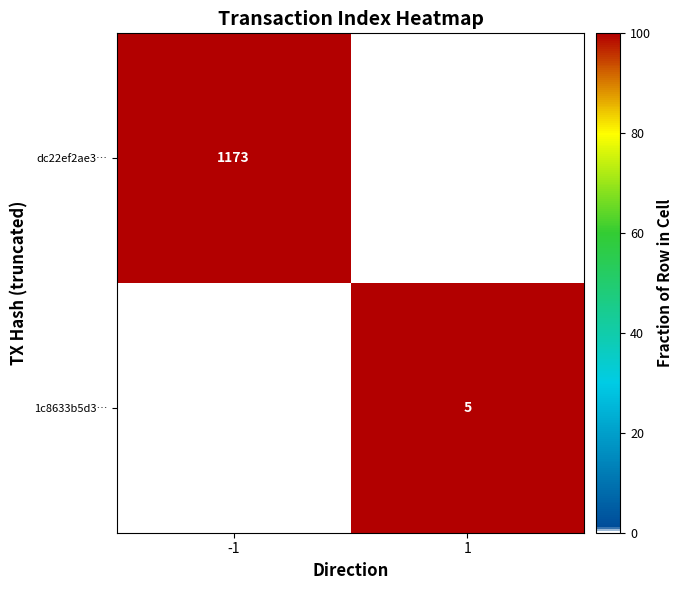

Is it true that dc22ef2ae3… equals 1173 at -1?

True